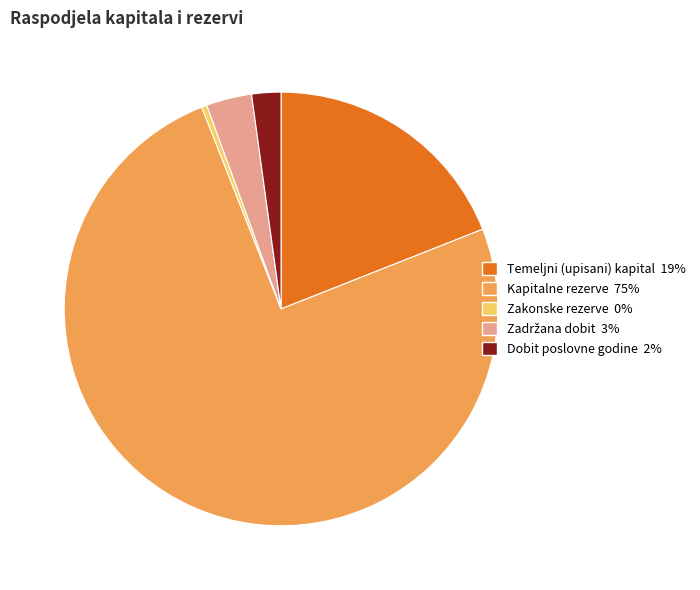

Does any single category account for the majority?

Yes